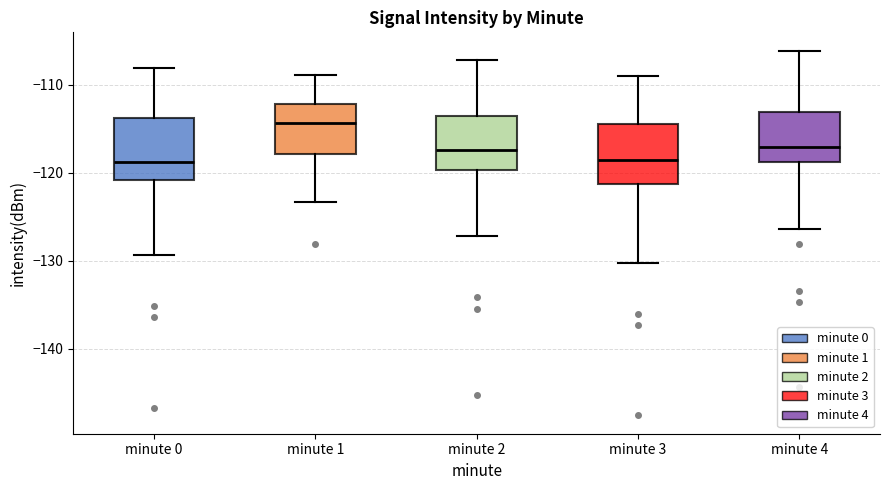

Reading left to right, read every box against the y-axis: the position of its median line, the range the box covers, and the ends of its whiskers. The values are not printed on the chart, so give them approximately, as read against the axis.

minute 0: median -119, box -121 to -114, whiskers -129 to -108
minute 1: median -114, box -118 to -112, whiskers -123 to -109
minute 2: median -117, box -120 to -114, whiskers -127 to -107
minute 3: median -118, box -121 to -114, whiskers -130 to -109
minute 4: median -117, box -119 to -113, whiskers -126 to -106